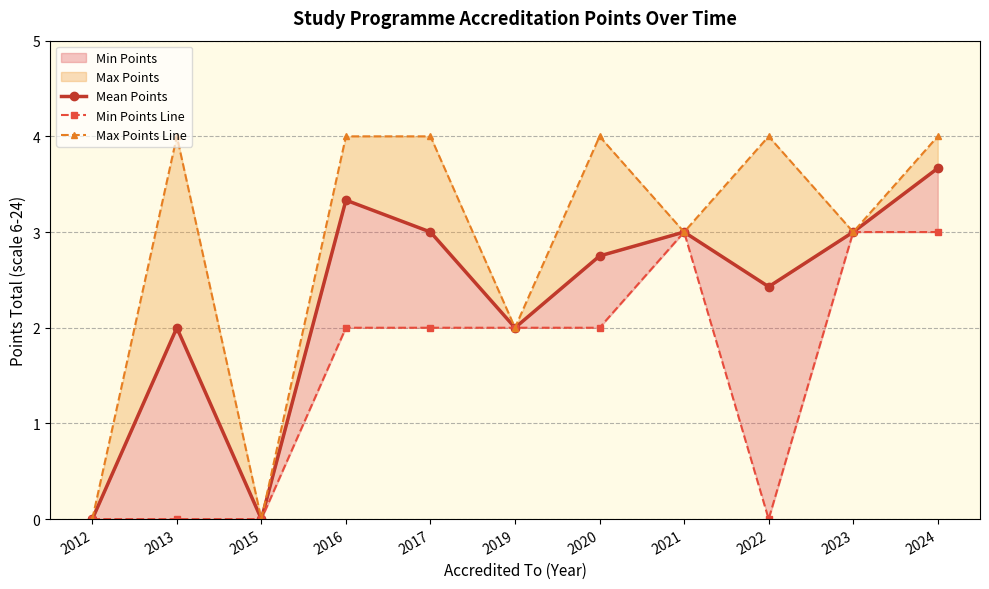

Between 2016 and 2019, which series saw the biggest shift?

Max Points Line